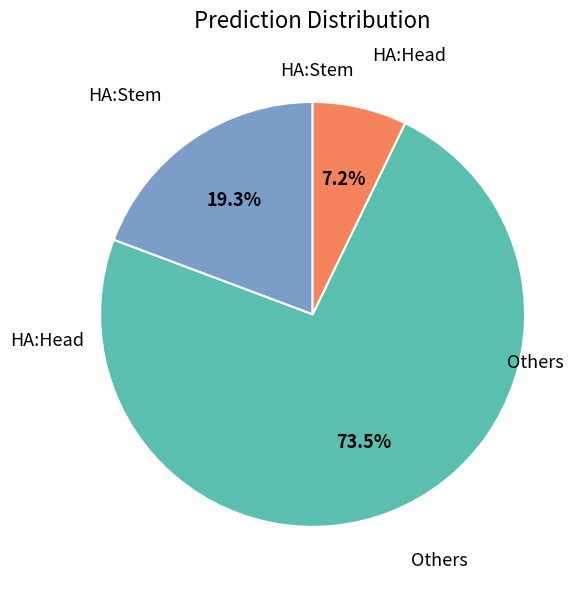

Rank the categories by value from highest to lowest.

Others, HA:Stem, HA:Head